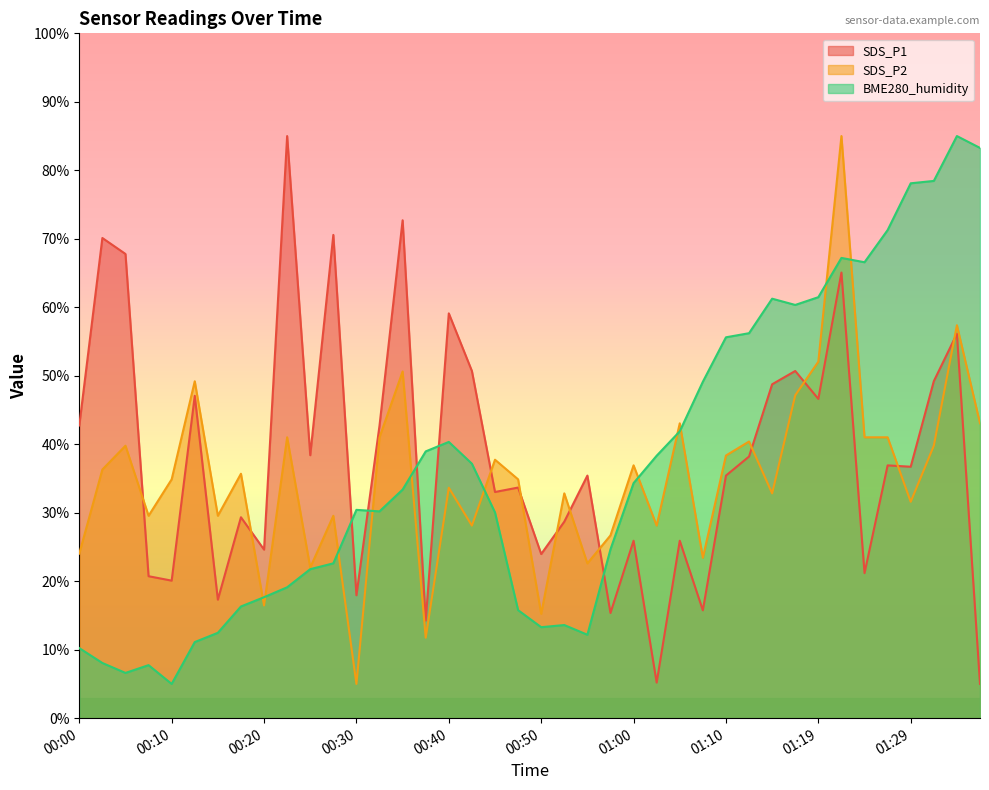

Between 00:37 and 01:00, which series saw the biggest shift?

SDS_P2